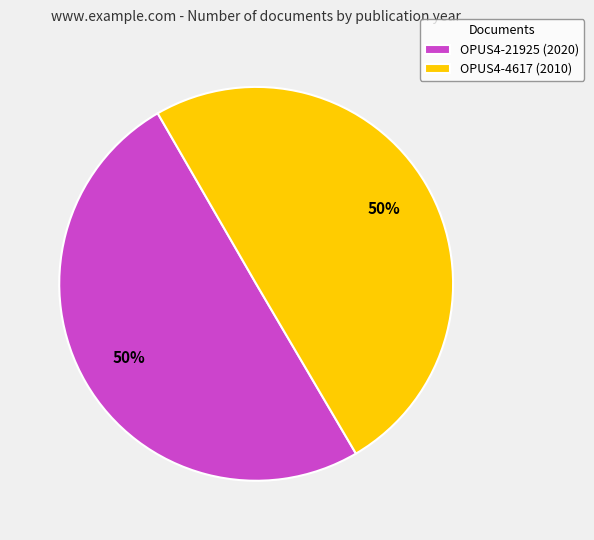

To the nearest percent, what is the average slice percentage?

50%